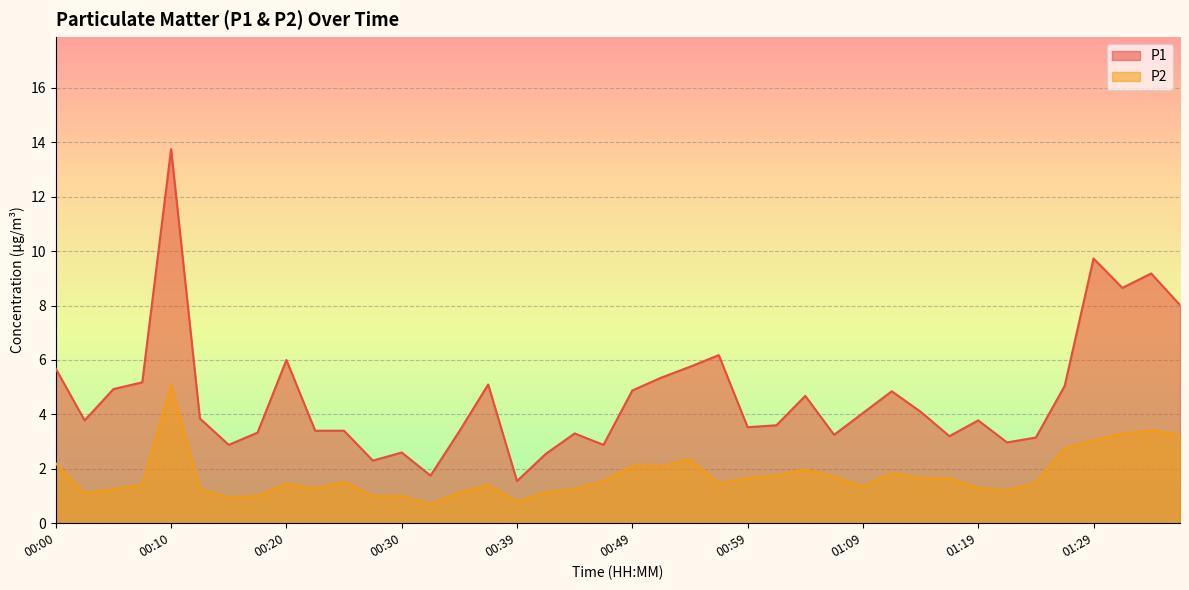

True or false: P1 and P2 cross at least once.

False